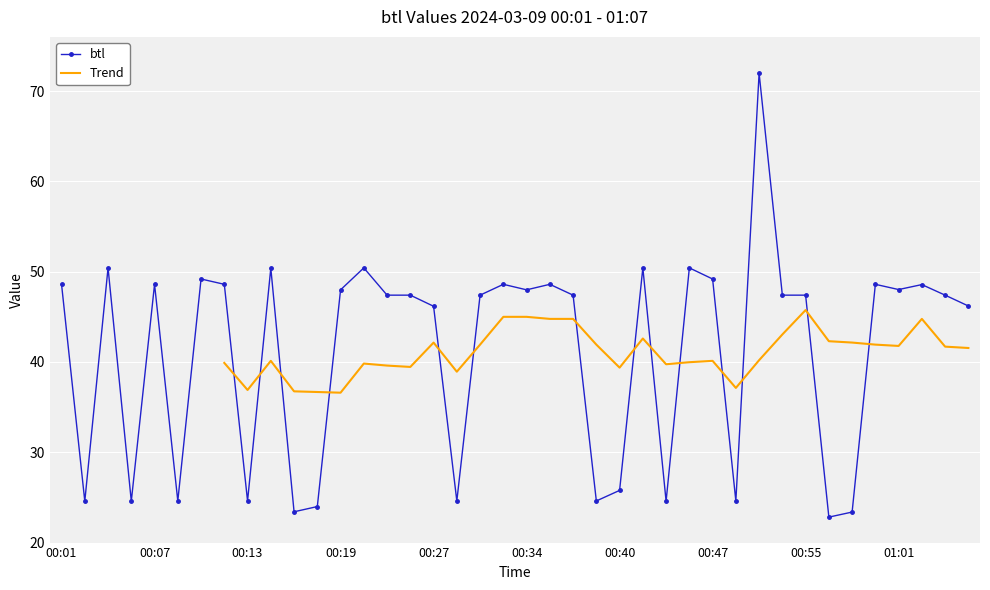

Where is the data nearest to the value 47?

00:23